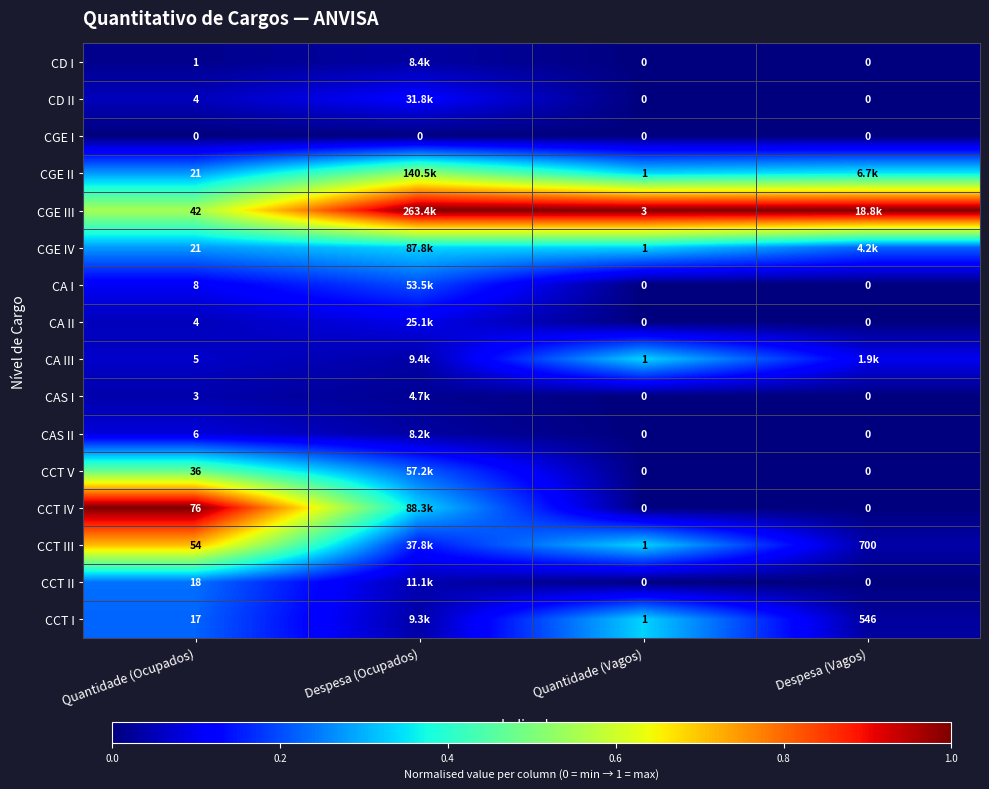

What is the sum of all CCT IV values?

1.3